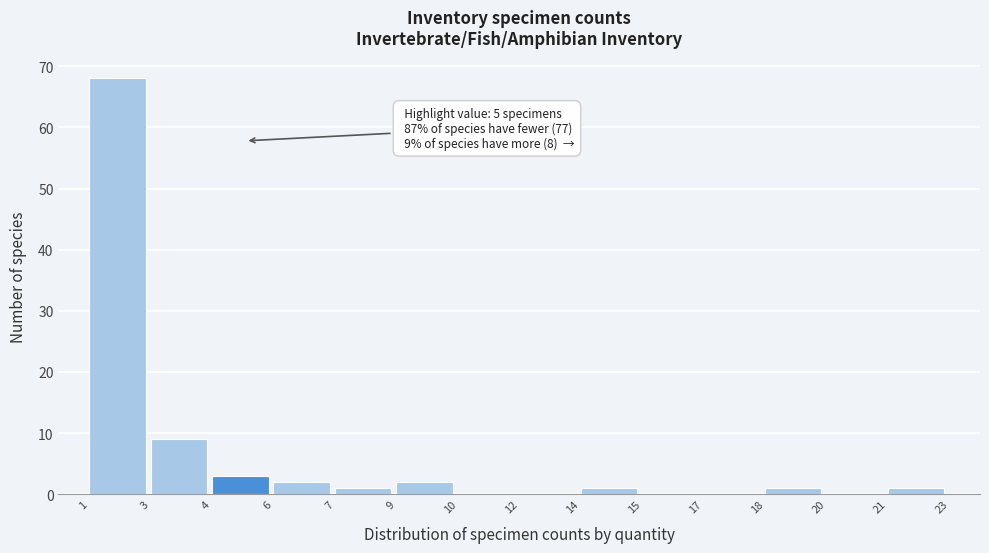

Reading right to left, list all the values displayed in this chart.

21=1	20=0	18=1	17=0	15=0	14=1	12=0	10=0	9=2	7=1	6=2	4=3	3=9	1=68